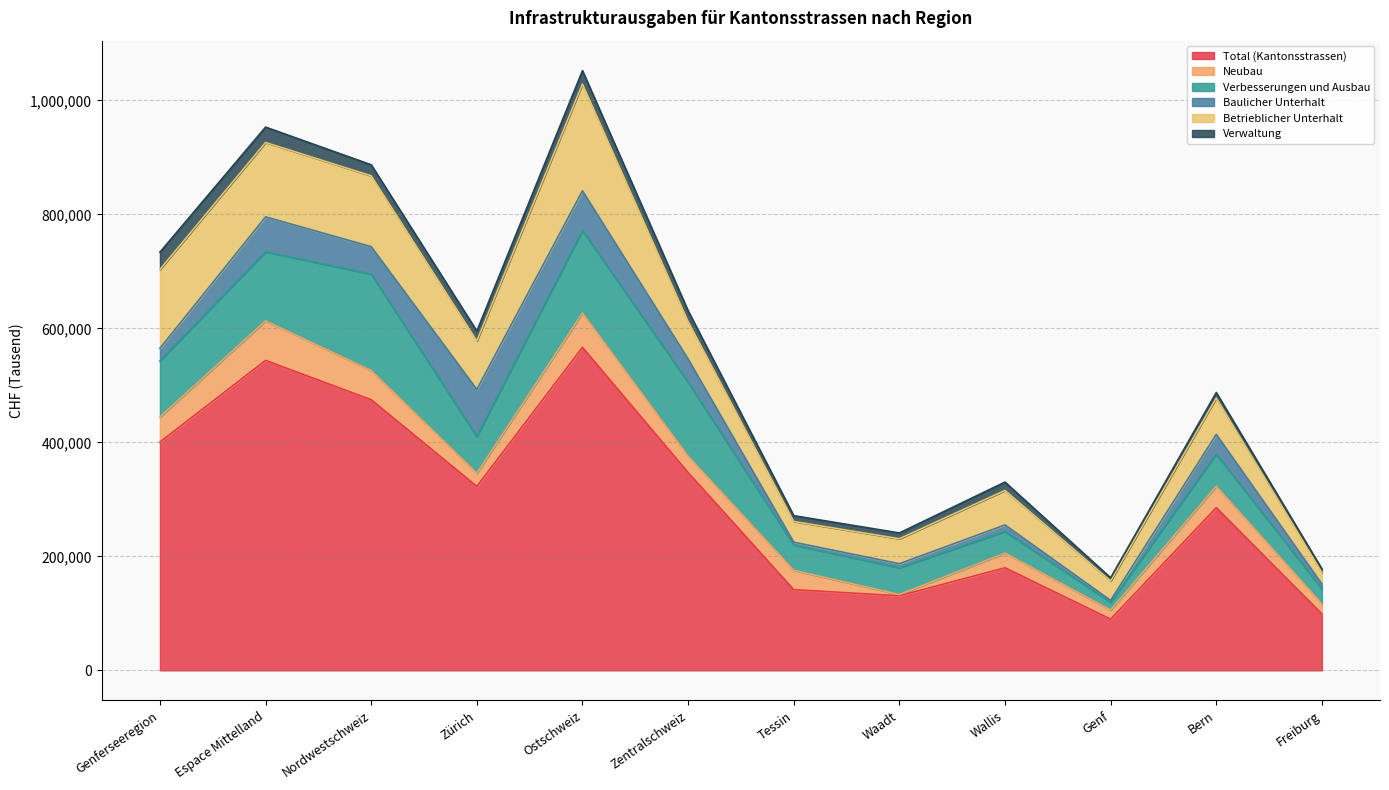

What is the difference between the Verbesserungen und Ausbau values at Freiburg and Wallis?

11378